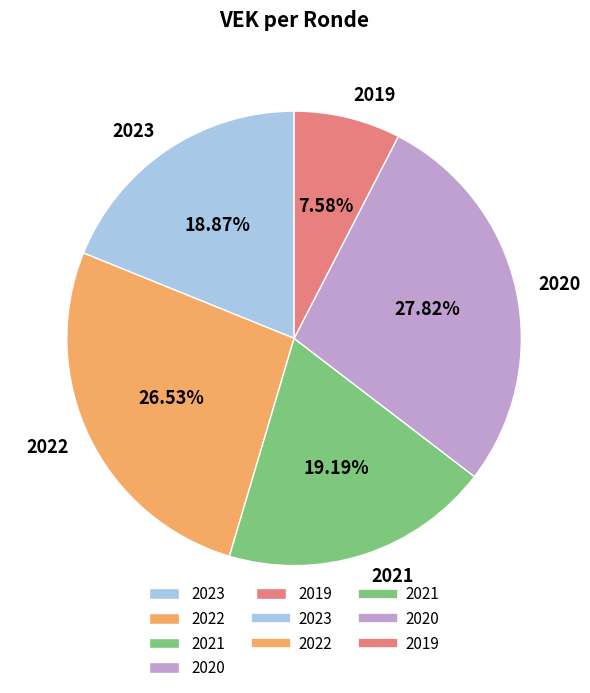

Combined, do 2021 and 2019 account for over 50%?

No